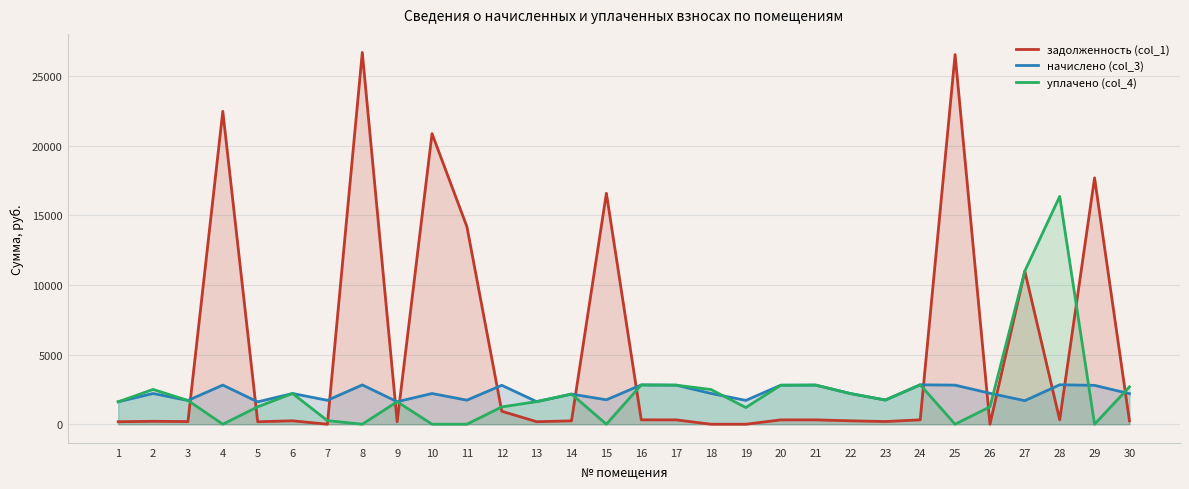

At which category is the sum across all series the highest?

8